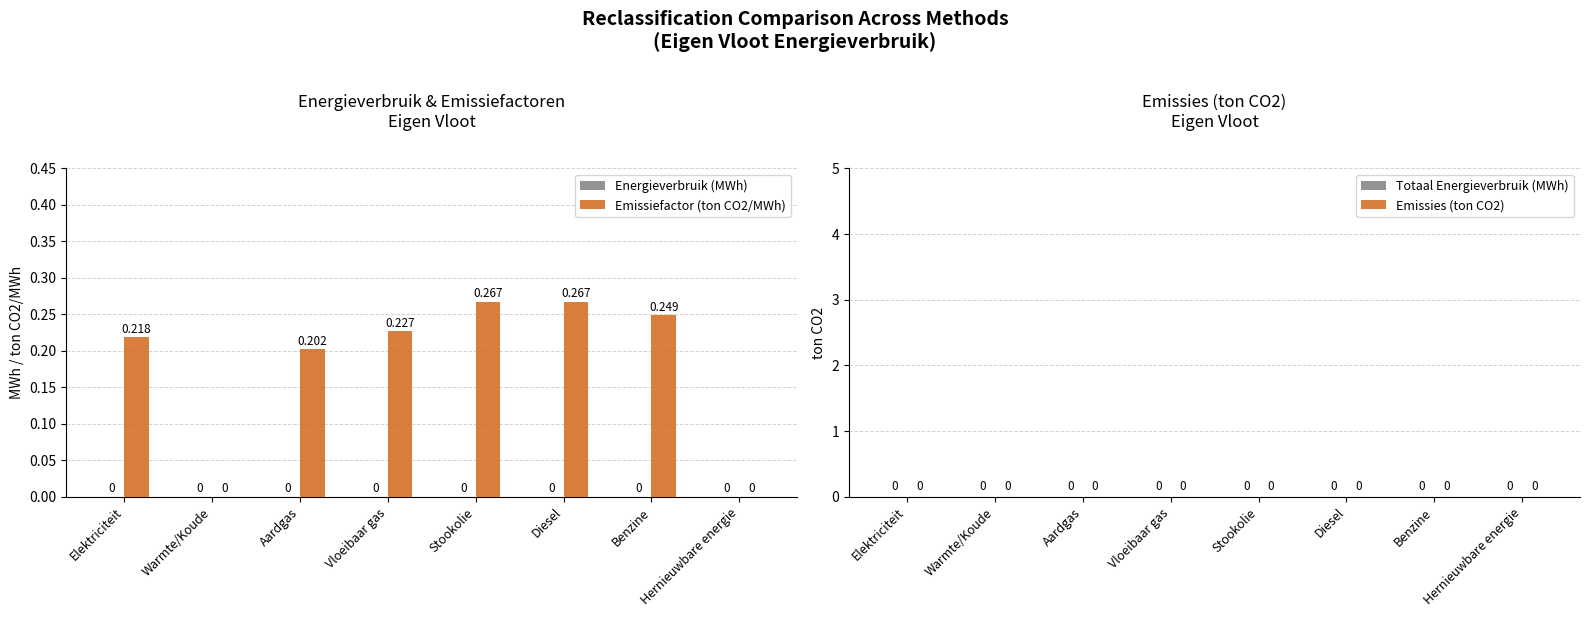

Which has a higher value, Diesel or Aardgas?

Diesel